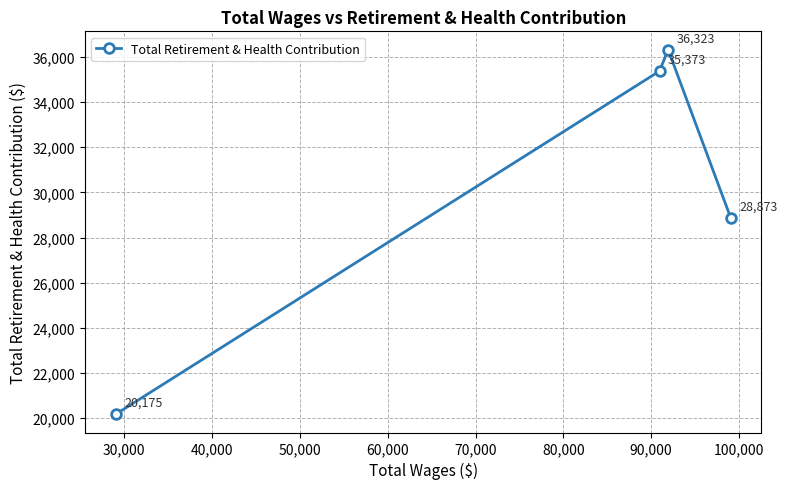

What is the maximum value shown in the chart?

36323